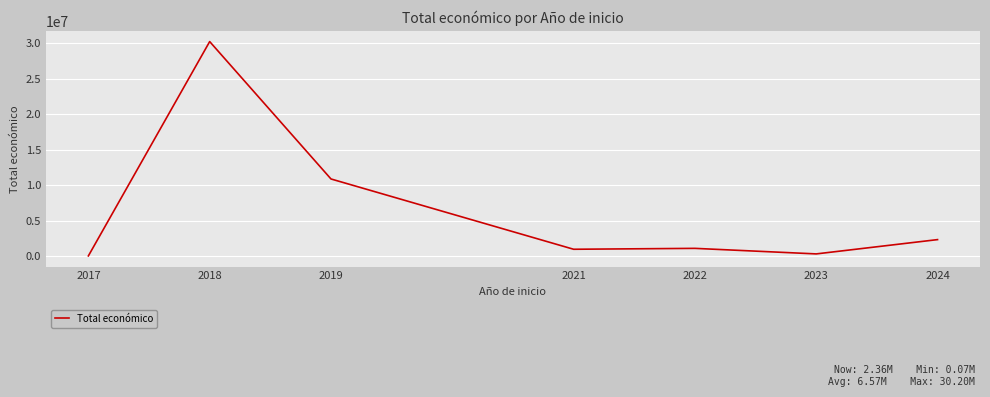

Does the chart have visible grid lines?

Yes